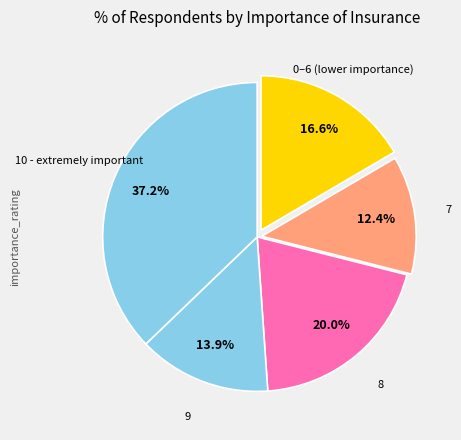

Count the number of slices in the pie.

5